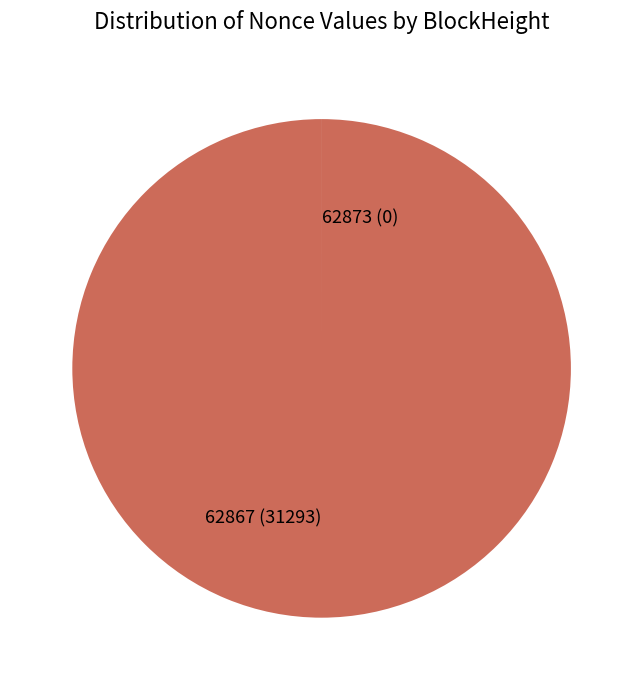

What is the largest slice in the pie chart?

62867